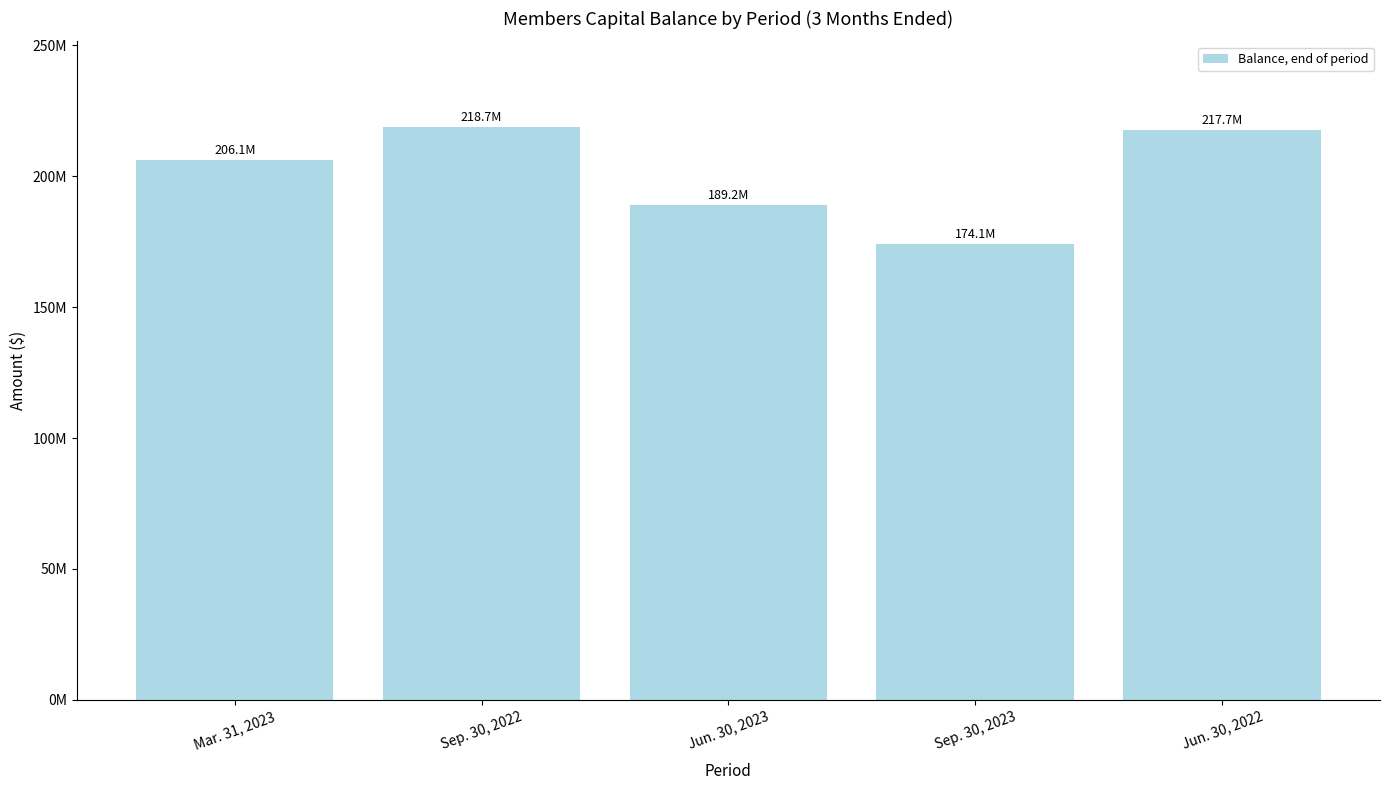

Reading right to left, extract all data points from this chart.

Jun. 30, 2022=217726567	Sep. 30, 2023=174104473	Jun. 30, 2023=189164285	Sep. 30, 2022=218668615	Mar. 31, 2023=206066688